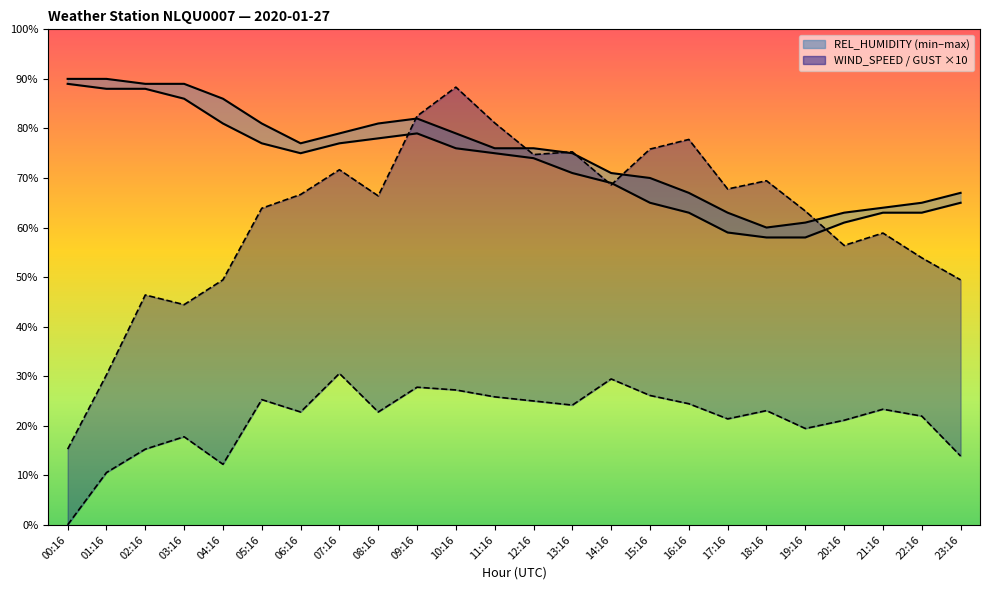

Rank the series by their maximum value, from highest to lowest.

REL_HUMIDITY_MAX, REL_HUMIDITY_MIN, WIND_SPEED_GUST, WIND_SPEED